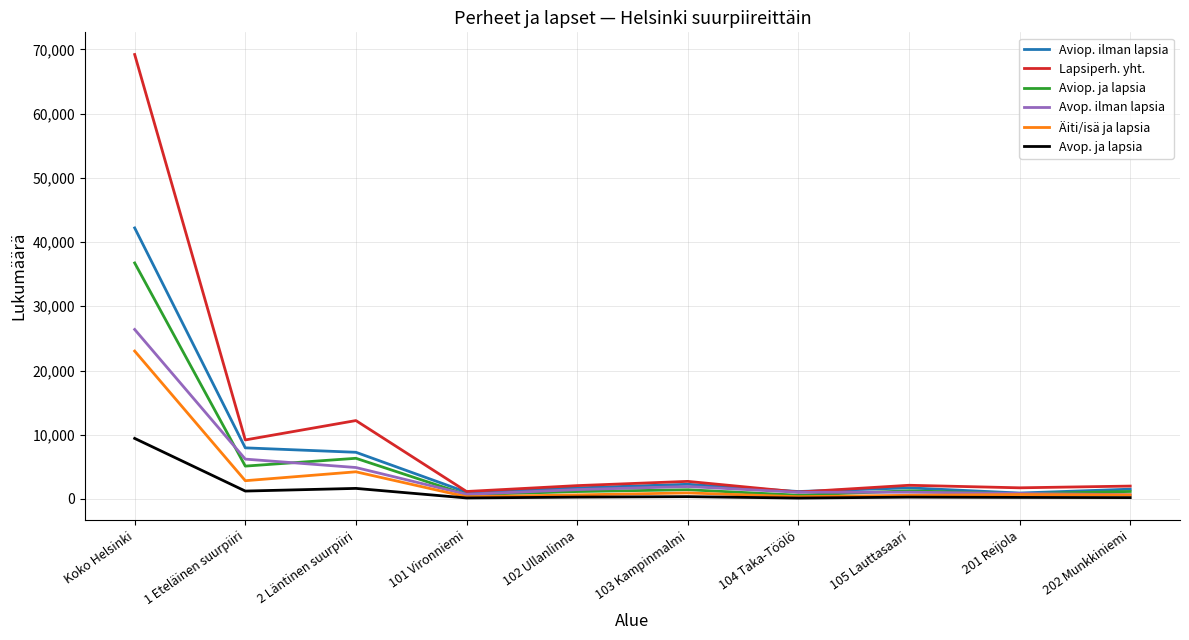

What is the maximum value shown in the chart?

69194